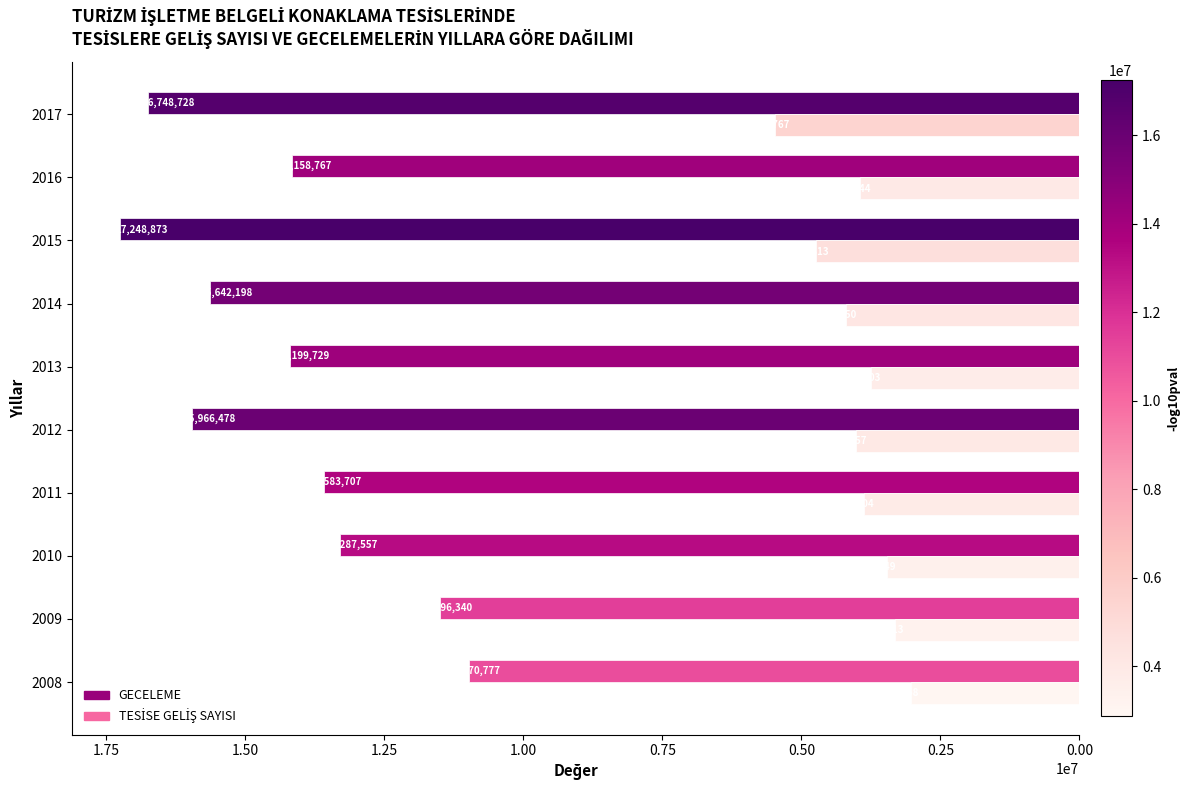

What is the total value across all series at 2012?

19983335